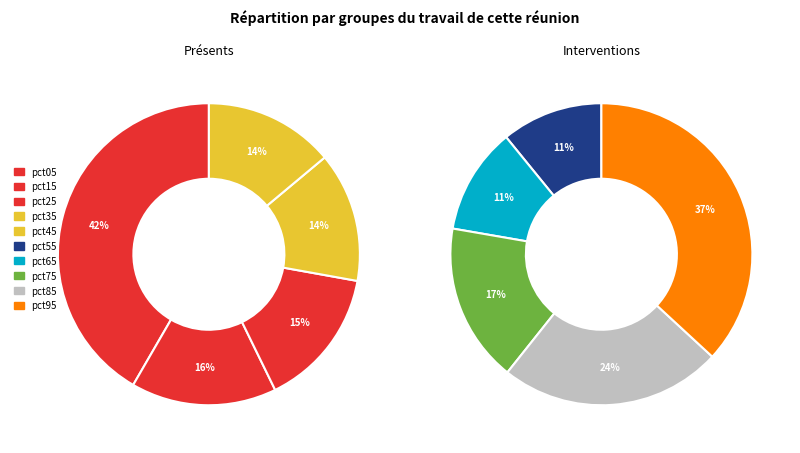

Is there a majority slice in this chart?

No